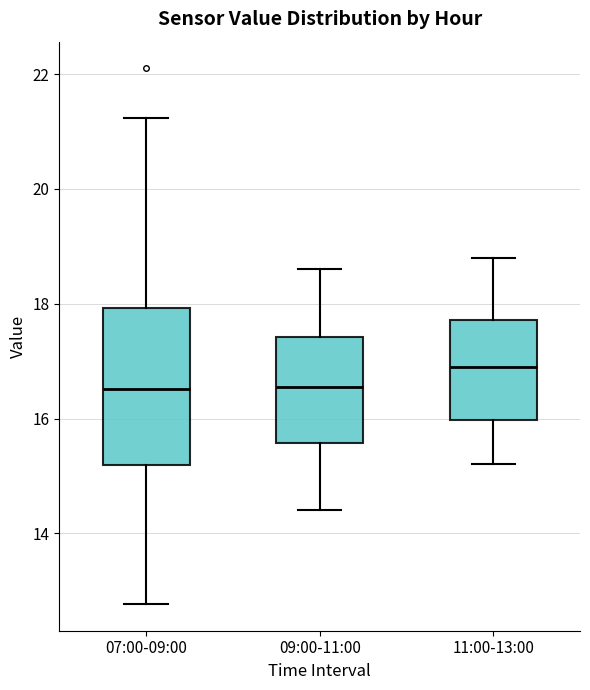

Where is the upper edge of the box for 09:00-11:00 on the y-axis? The values are not printed on the chart, so give them approximately, as read against the axis.

17.4